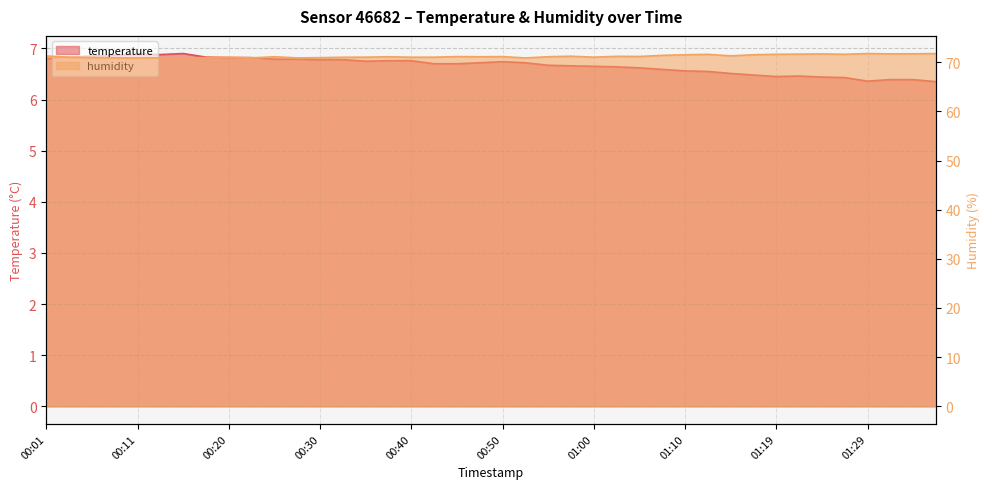

What are all the series names shown in the legend?

temperature, humidity